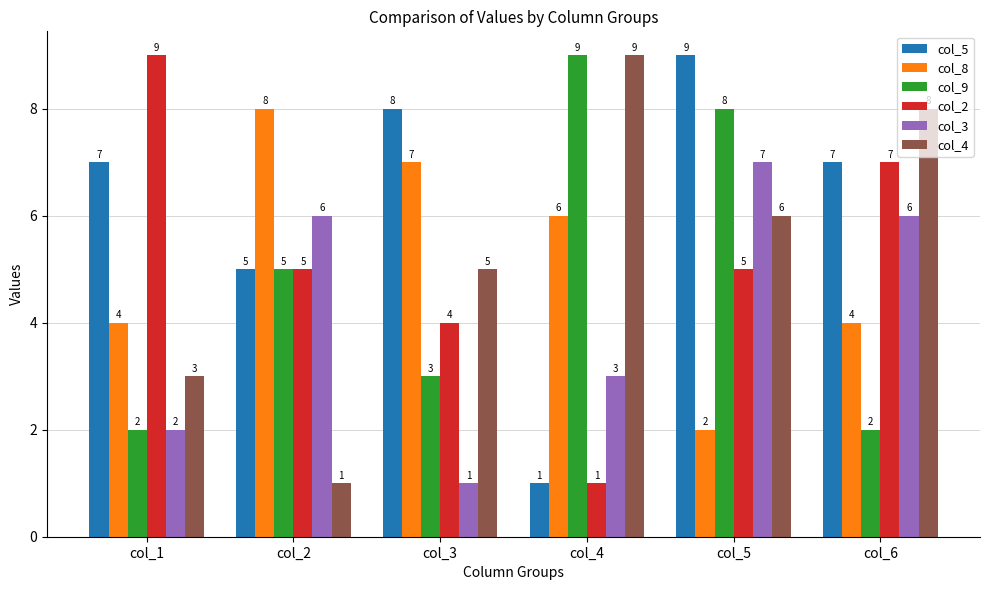

Reading right to left, extract all data points from this chart.

col_5: 7	9	1	8	5	7
col_8: 4	2	6	7	8	4
col_9: 2	8	9	3	5	2
col_2: 7	5	1	4	5	9
col_3: 6	7	3	1	6	2
col_4: 8	6	9	5	1	3